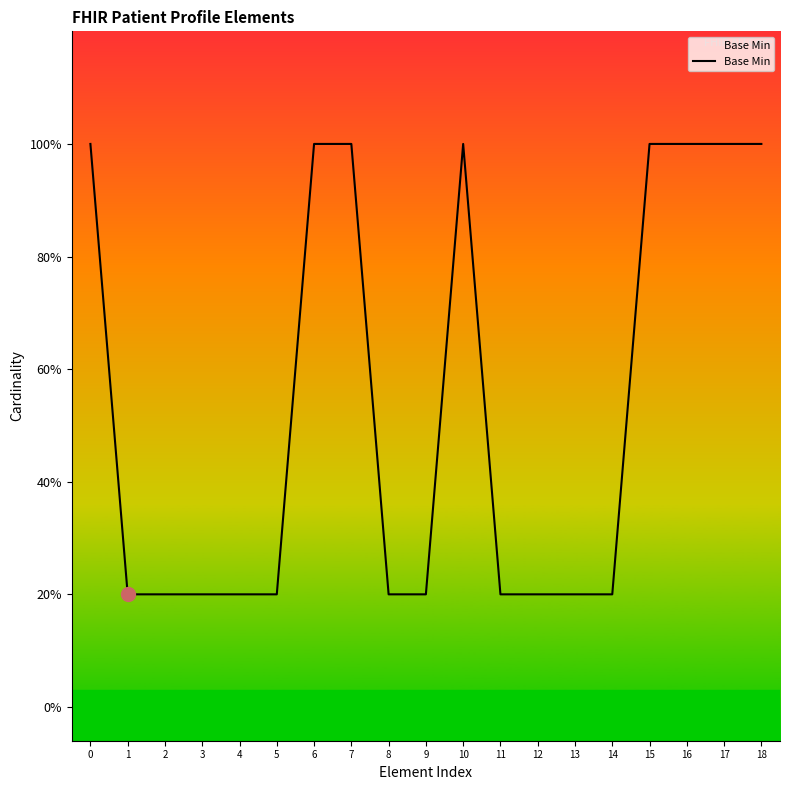

How many points are higher than both their immediate neighbors (excluding endpoints)?

1